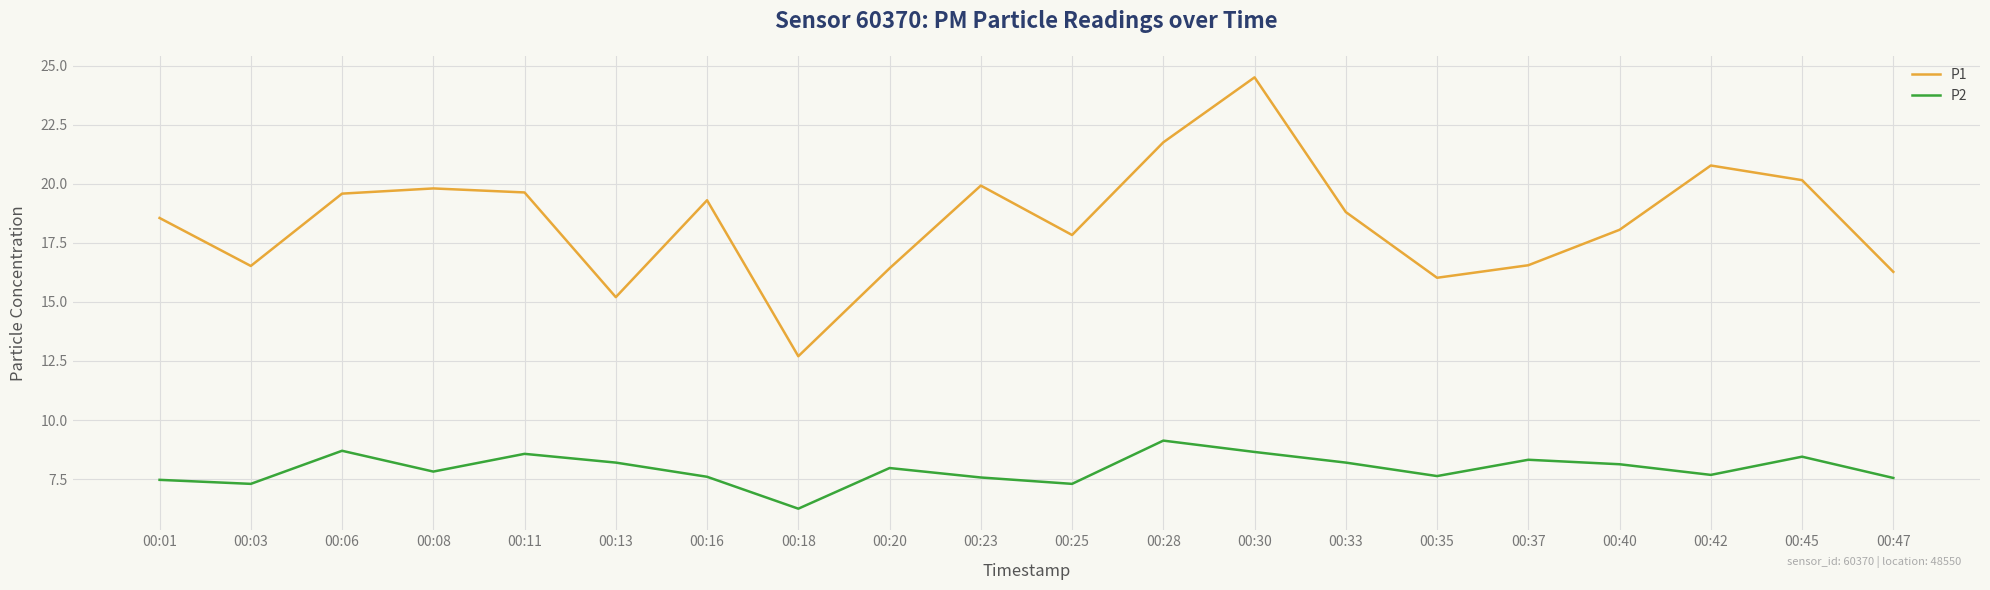

At which label does P1 reach its peak?

00:30